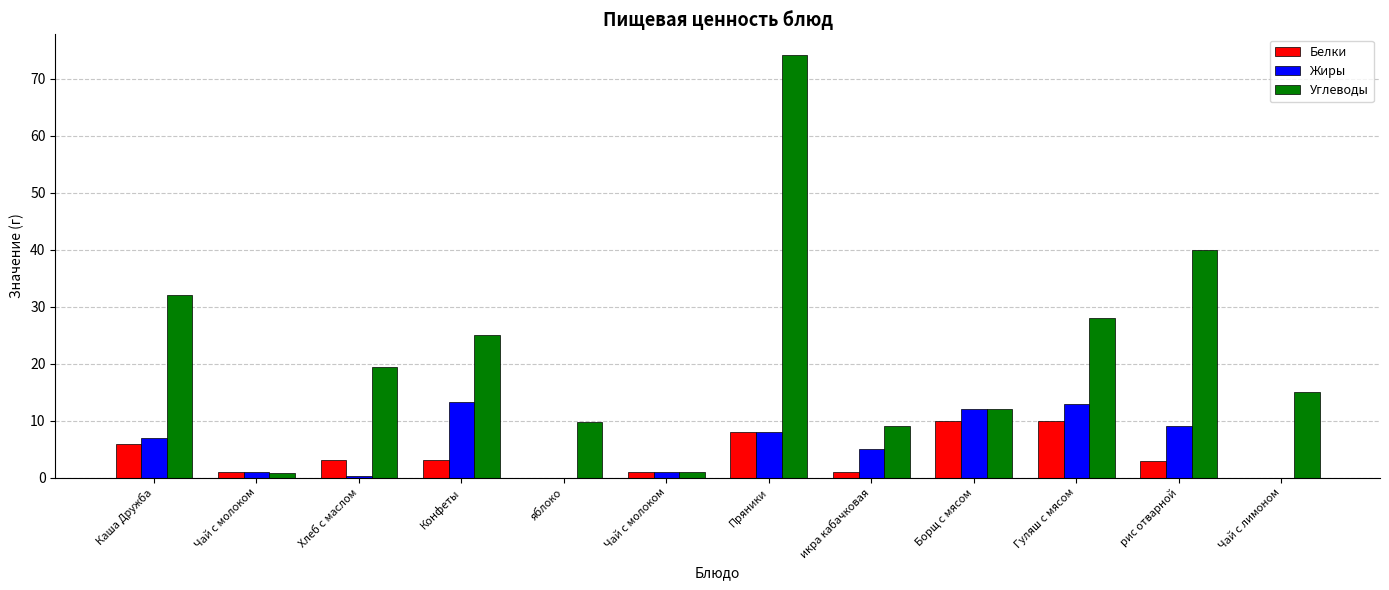

What are all the series names shown in the legend?

Белки, Жиры, Углеводы